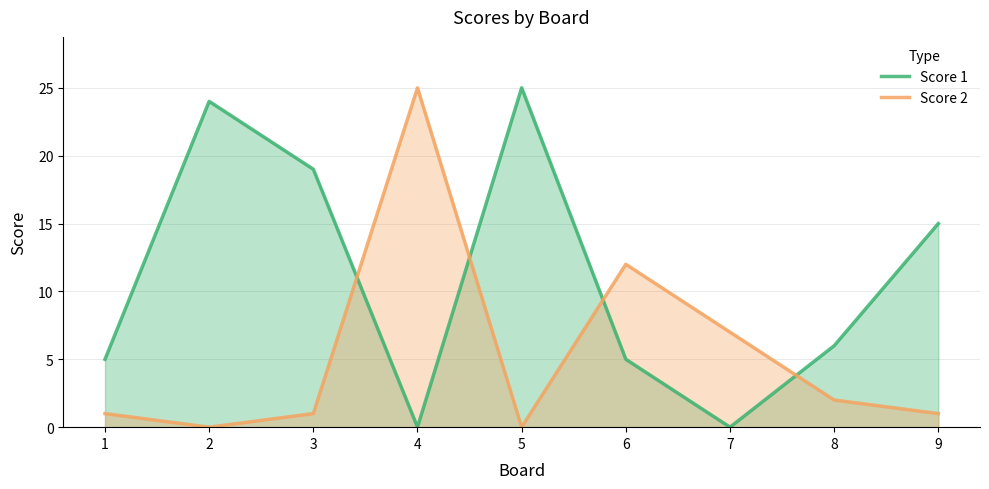

Between 1 and 4, which series saw the biggest shift?

Score 2